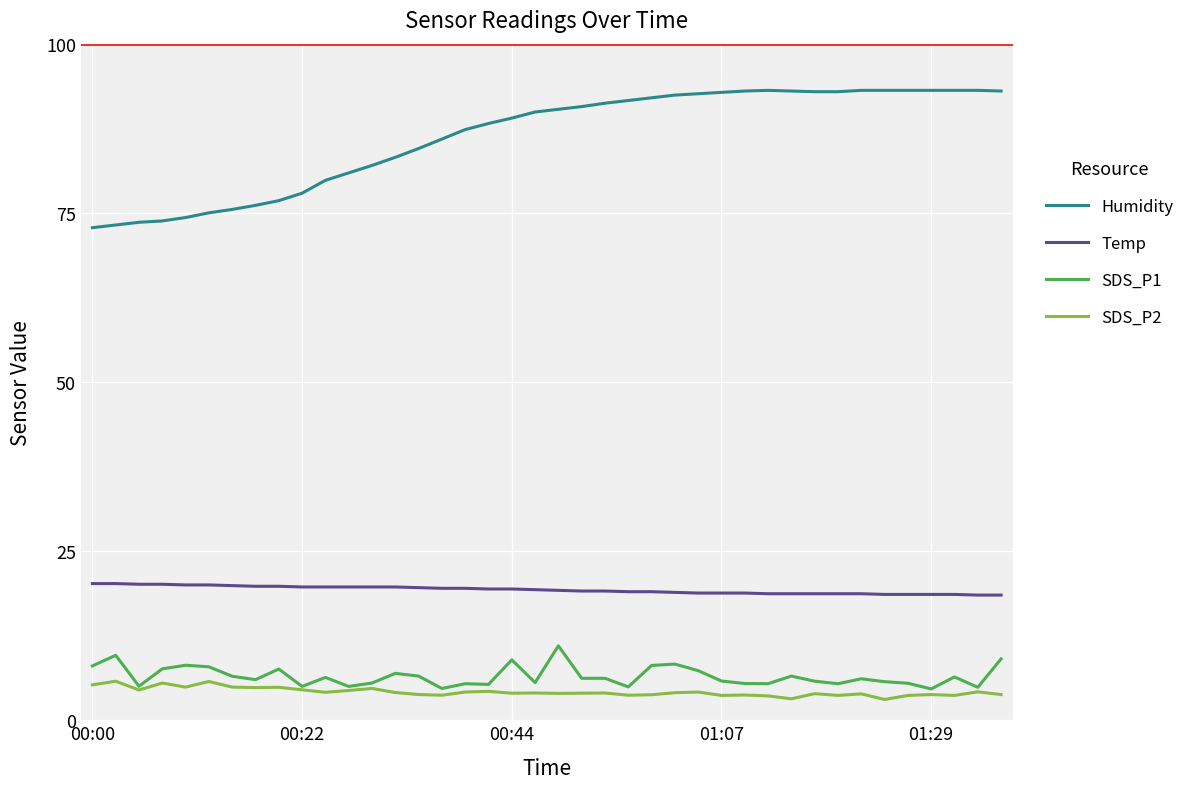

Which series has the largest range (max minus min)?

Humidity